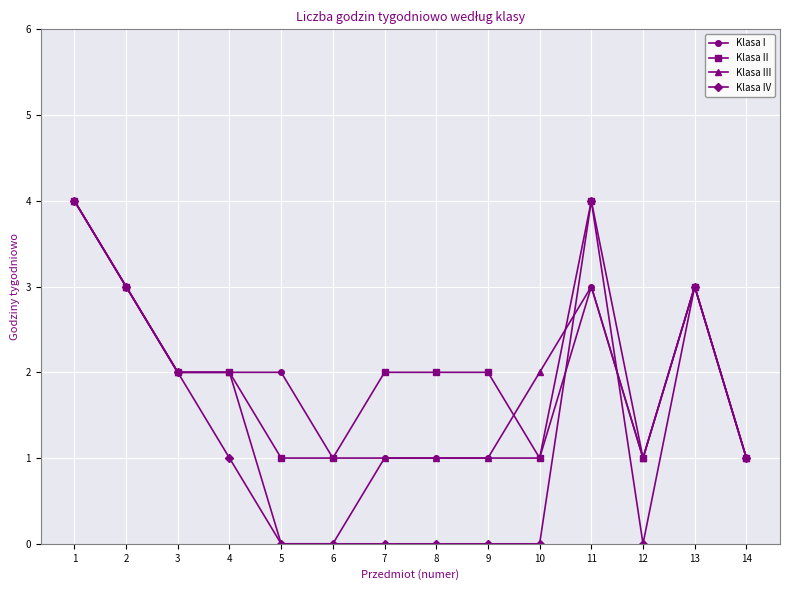

What is the sum of the Klasa I values at 6 and 8?

2